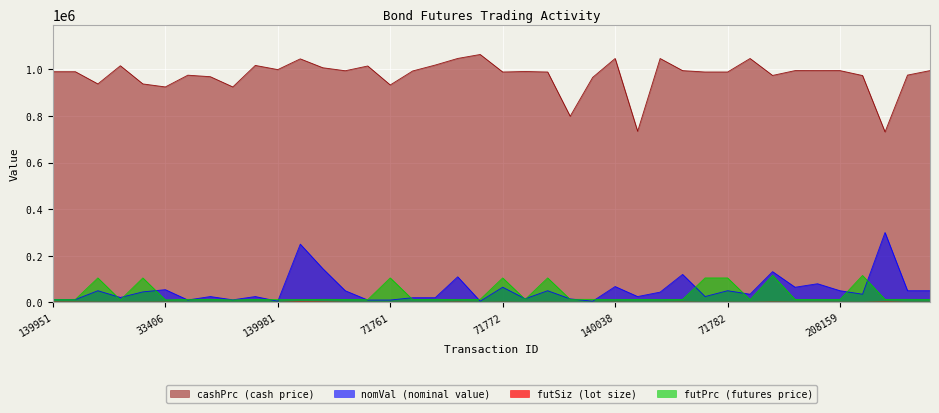

How many lines are shown in the chart?

4